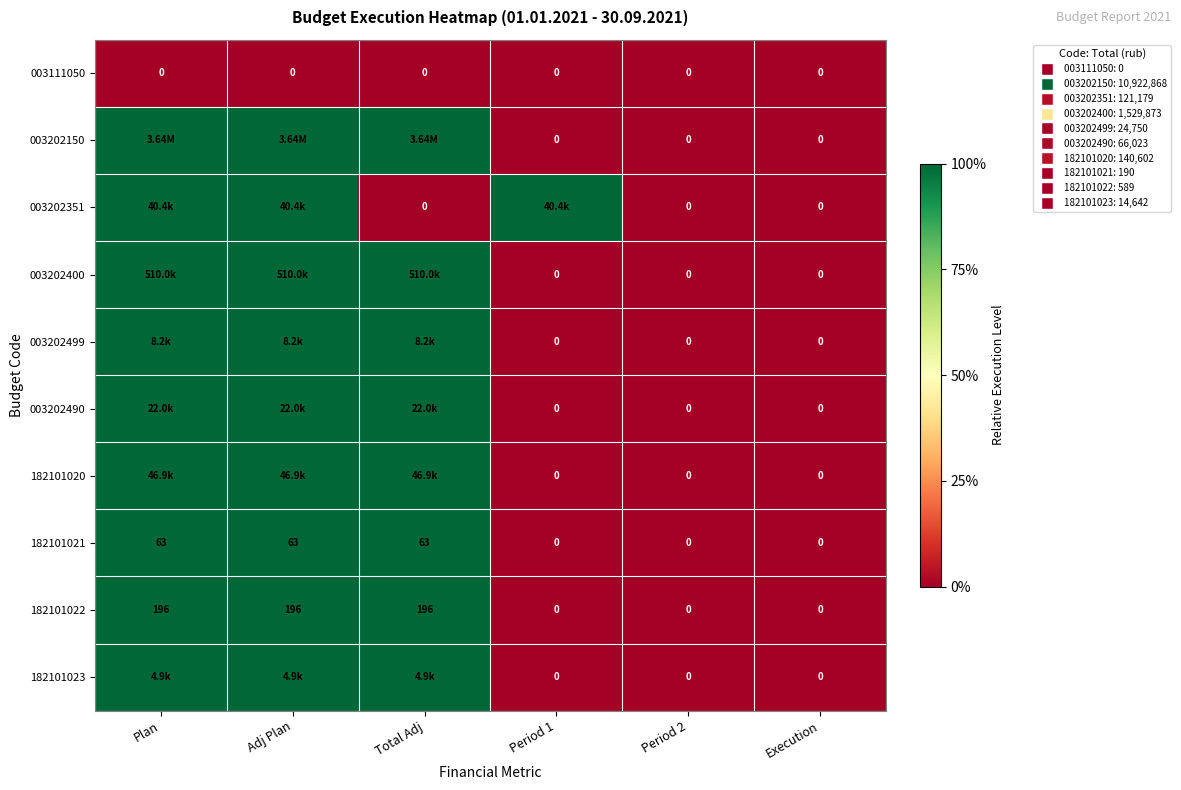

What is the difference between the 182101022 values at Total Adj and Period 2?

196